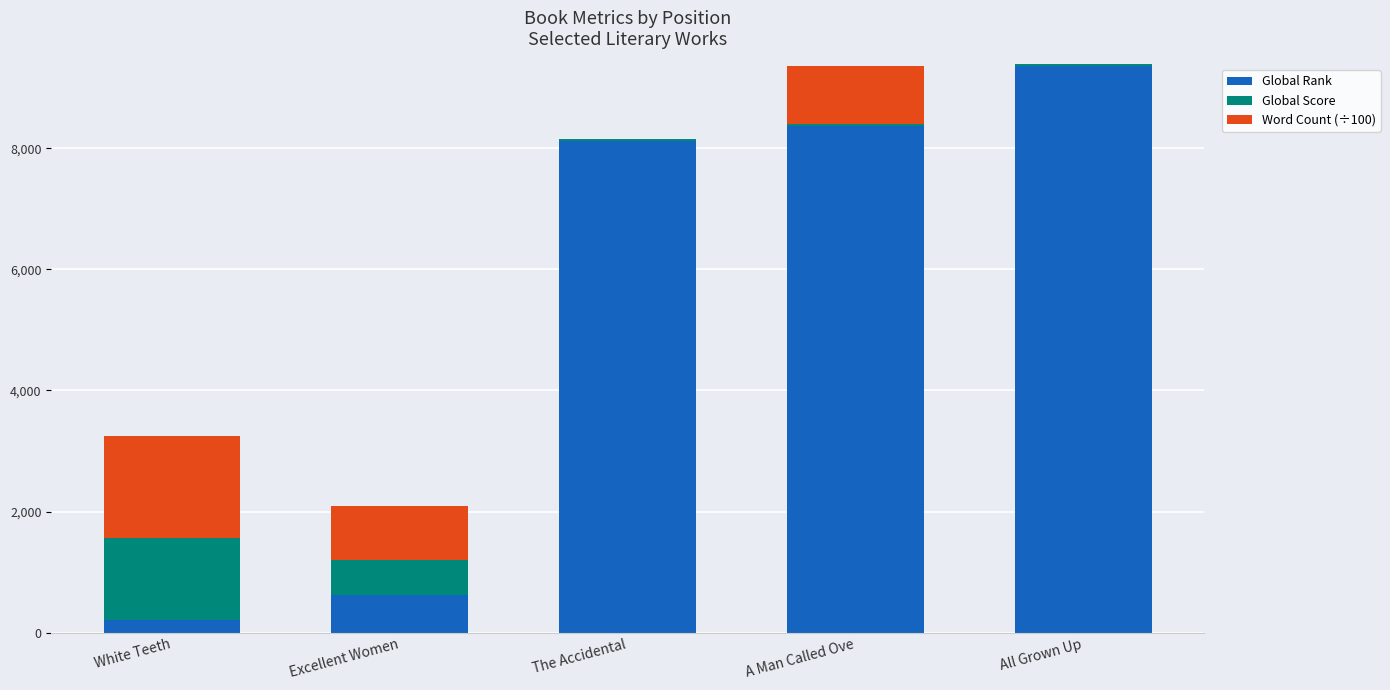

At which label does Global Rank reach its peak?

All Grown Up